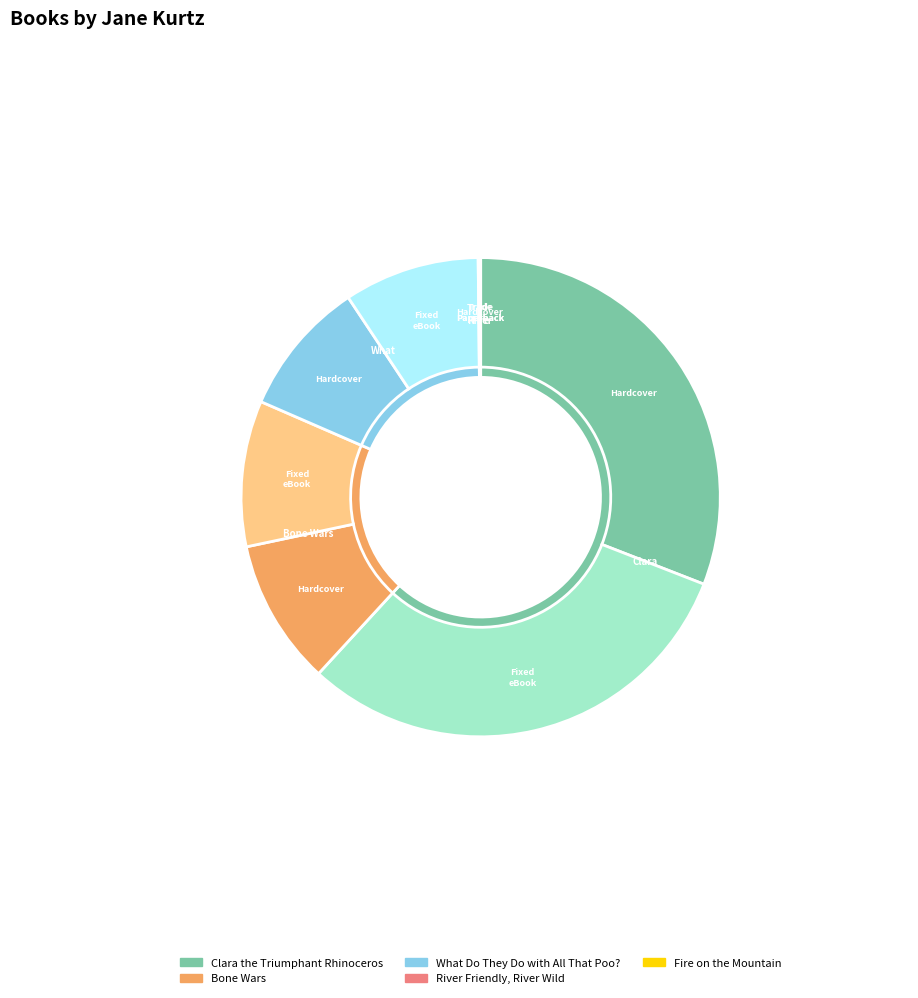

What is the smallest slice in the pie chart?

Fire on the Mountain